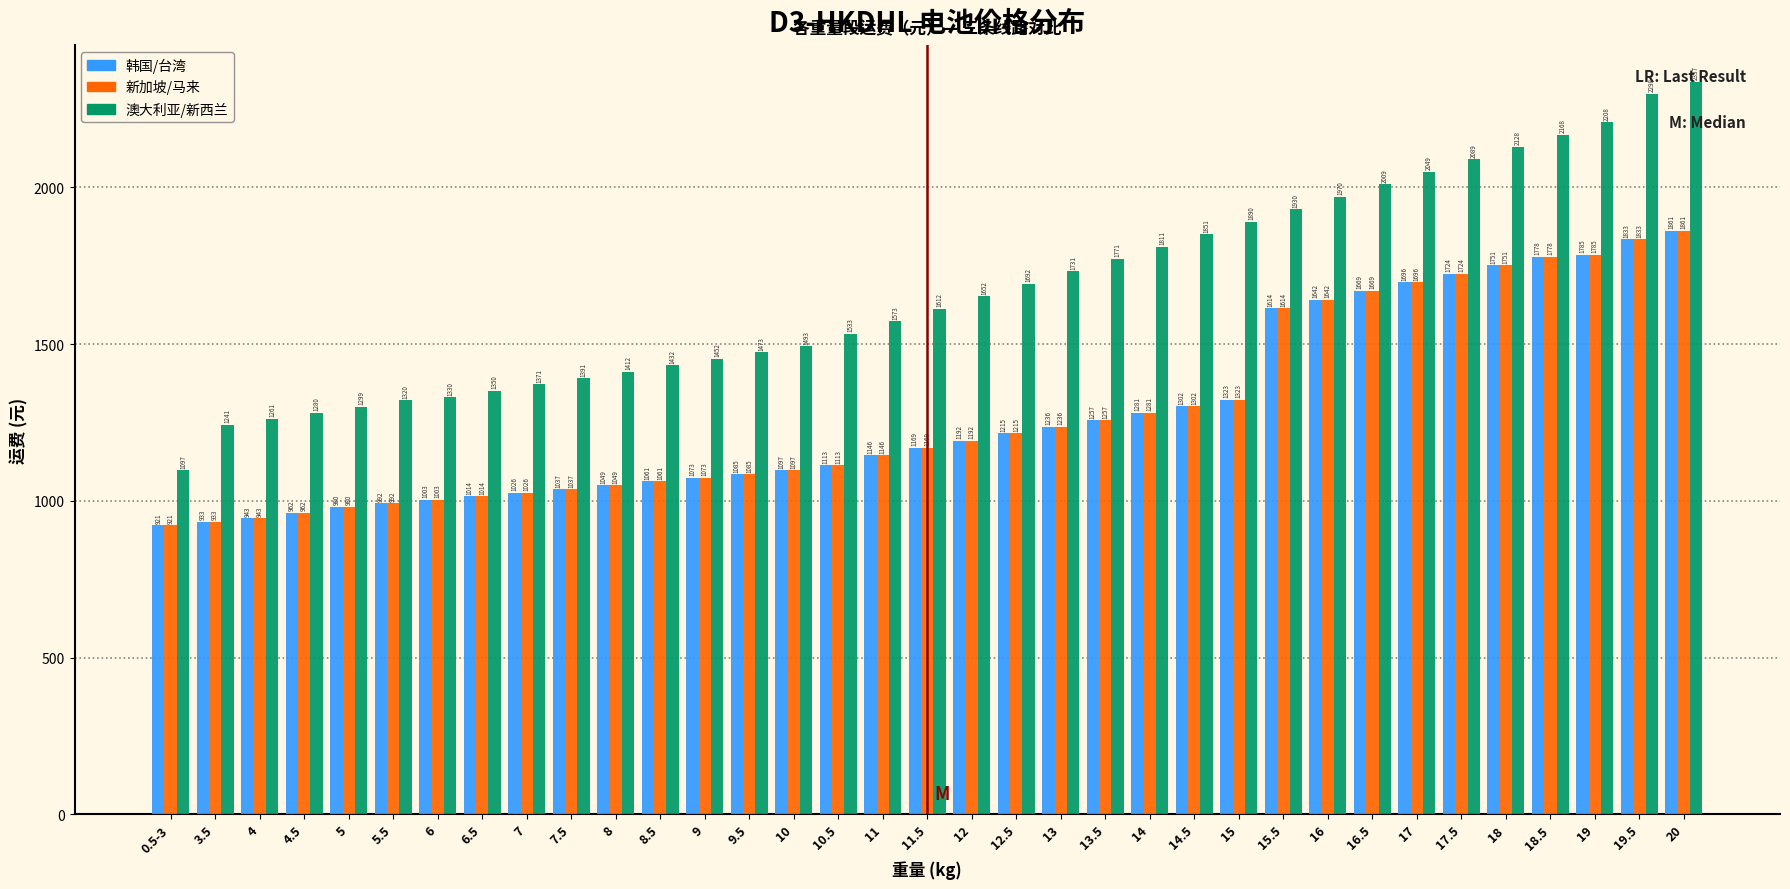

What is the minimum value shown in the chart?

921.9